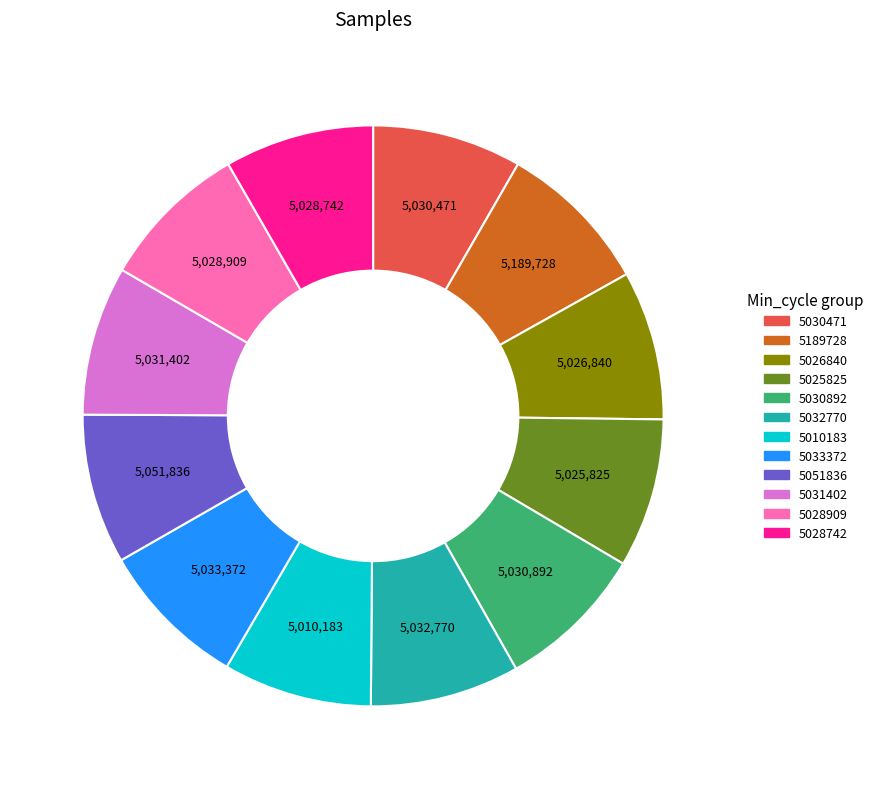

Combined, do 5025825 and 5010183 account for over 50%?

No